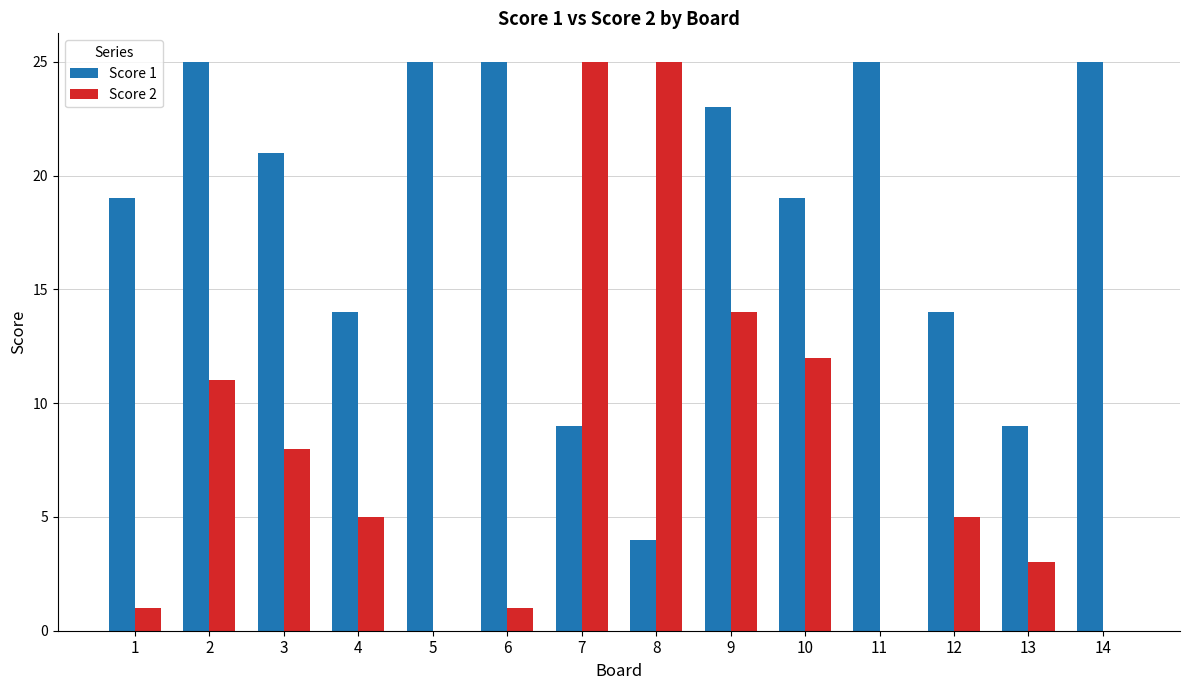

Which series changed the most between 1 and 6?

Score 1